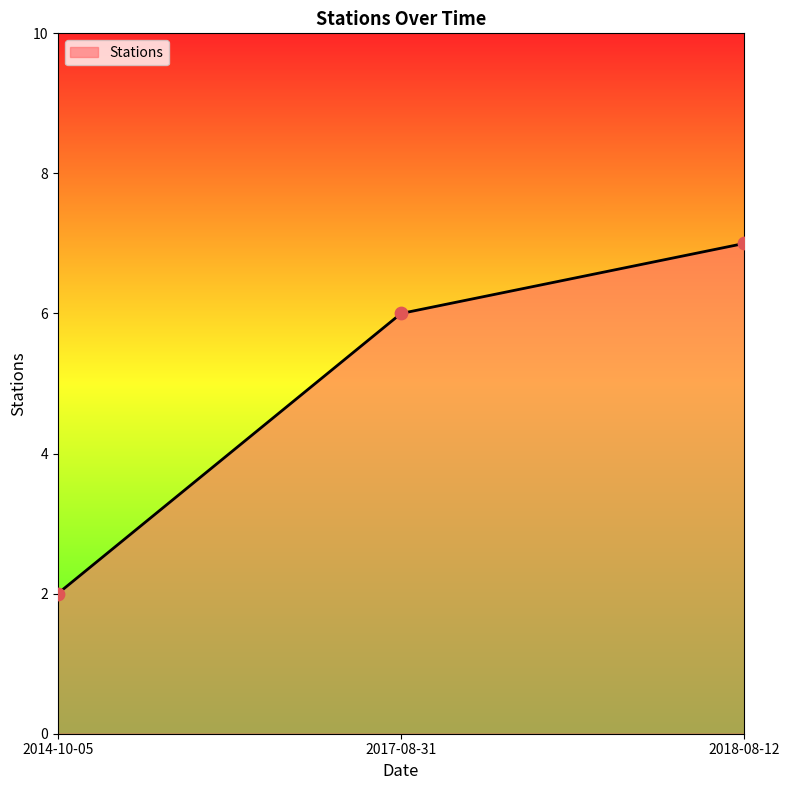

Between 2014-10-05 and 2018-08-12, which is larger?

2018-08-12